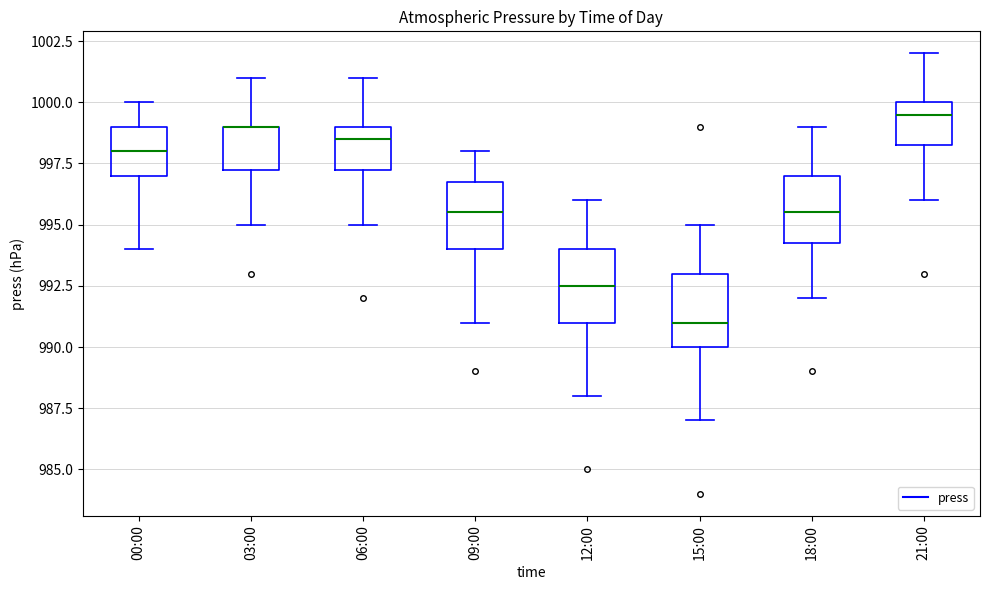

Reading left to right, read every box against the y-axis: the position of its median line, the range the box covers, and the ends of its whiskers. The values are not printed on the chart, so give them approximately, as read against the axis.

00:00: median 998.0, box 997.0 to 999.0, whiskers 994.0 to 1000.0
03:00: median 999.0 (drawn on the box's upper edge), box 997.5 to 999.0, whiskers 995.0 to 1001.0
06:00: median 998.5, box 997.5 to 999.0, whiskers 995.0 to 1001.0
09:00: median 995.5, box 994.0 to 997.0, whiskers 991.0 to 998.0
12:00: median 992.5, box 991.0 to 994.0, whiskers 988.0 to 996.0
15:00: median 991.0, box 990.0 to 993.0, whiskers 987.0 to 995.0
18:00: median 995.5, box 994.5 to 997.0, whiskers 992.0 to 999.0
21:00: median 999.5, box 998.5 to 1000.0, whiskers 996.0 to 1002.0